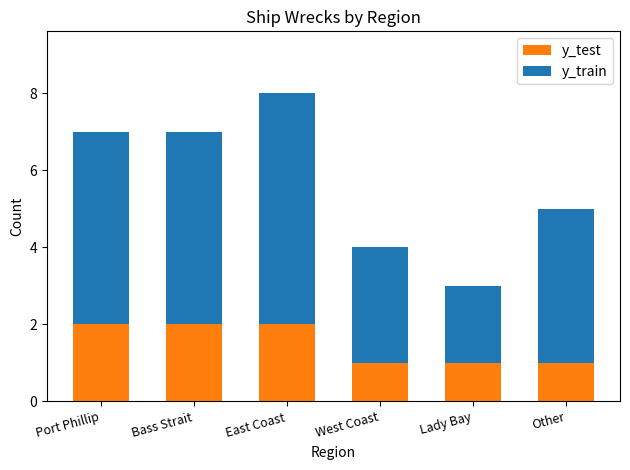

The value of y_test at Bass Strait is 1. True or false?

False